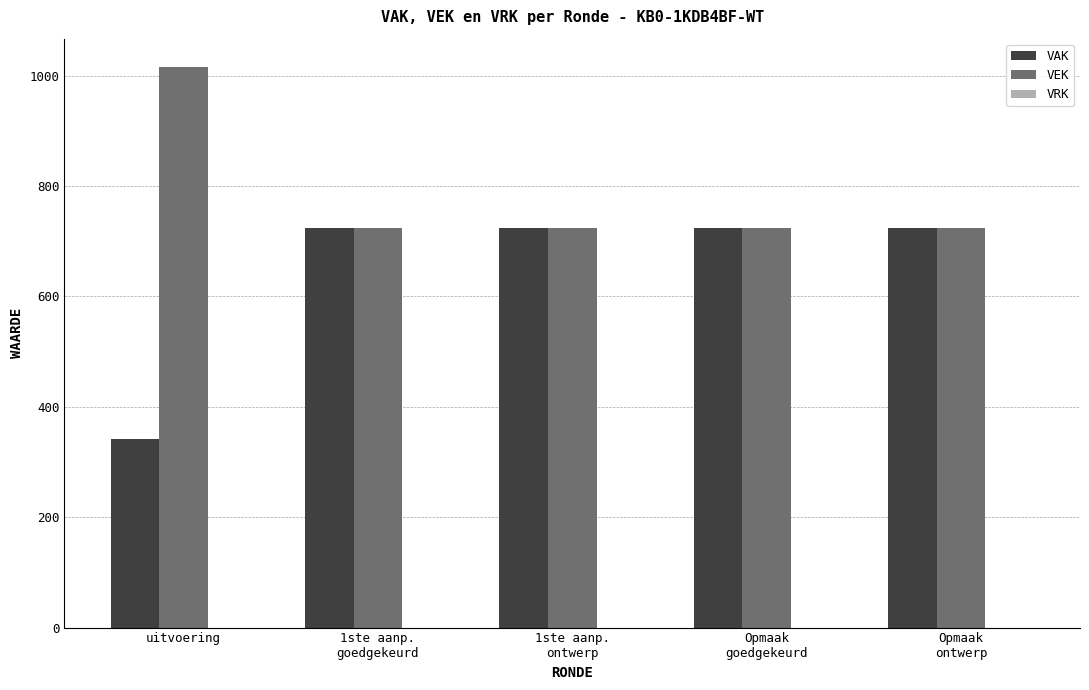

Which series changed the most between uitvoering and Opmaak
goedgekeurd?

VAK